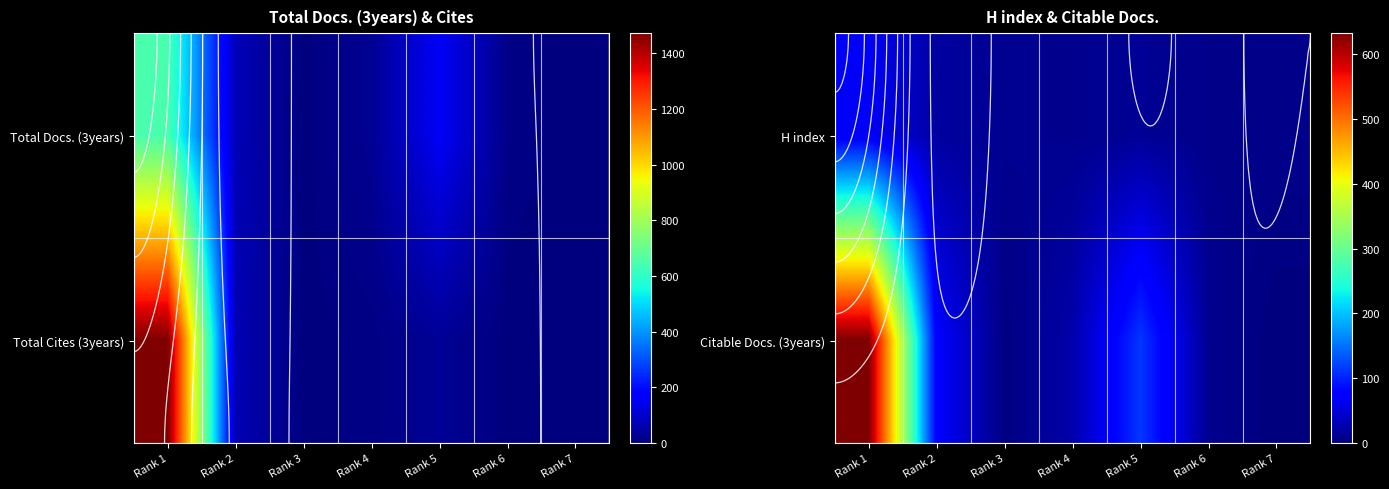

How many categories are shown in the chart?

7